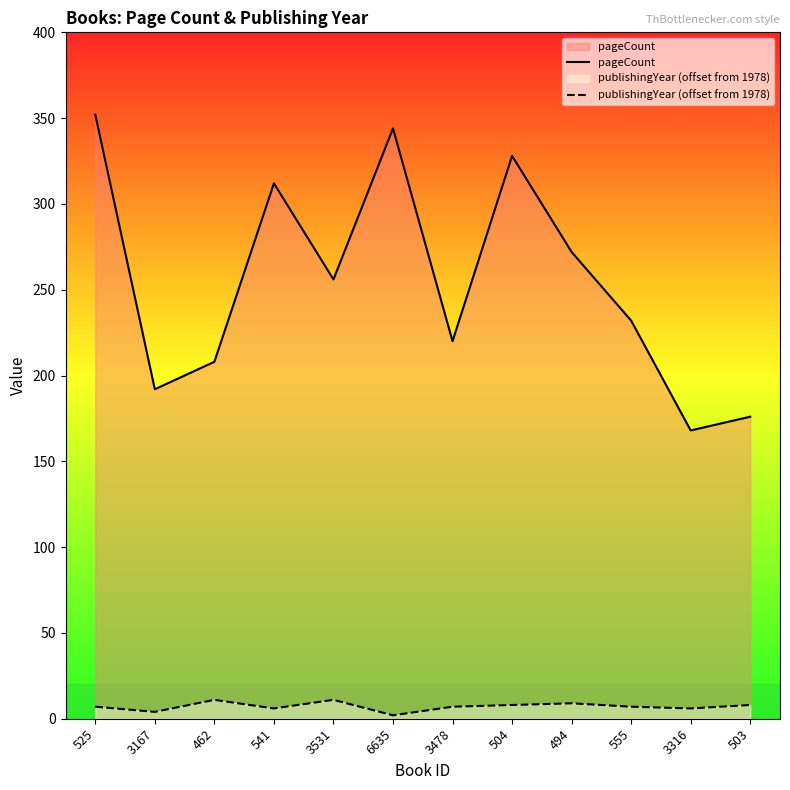

What value does the publishingYear (offset from 1978) series have at 503?

8